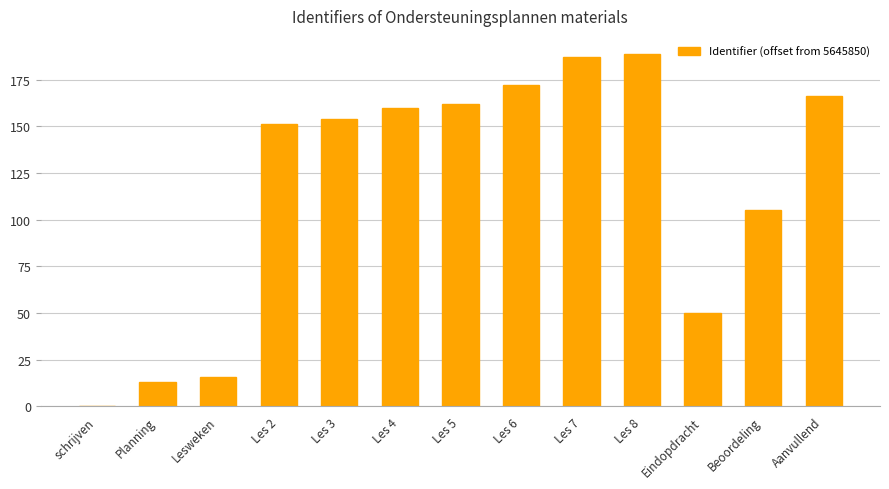

What is the approximate value at Les 3, to the nearest 5?

155